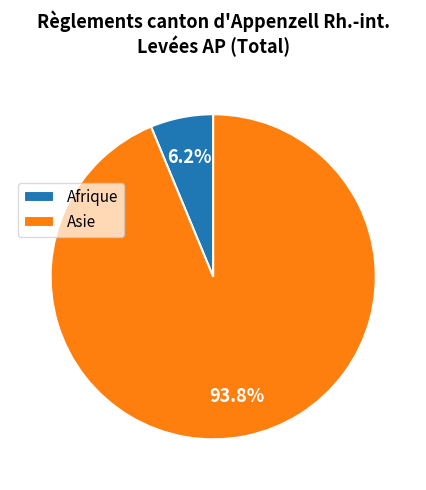

Does any single category account for the majority?

Yes